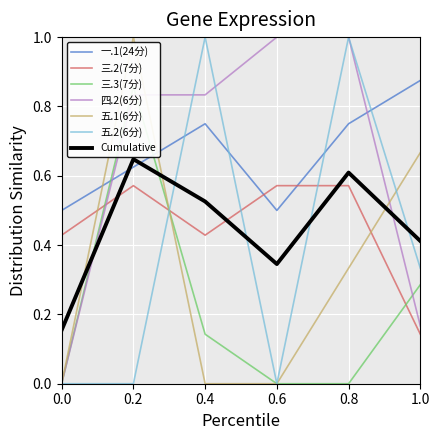

What is the average value of the 三.2(7分) series?

0.5